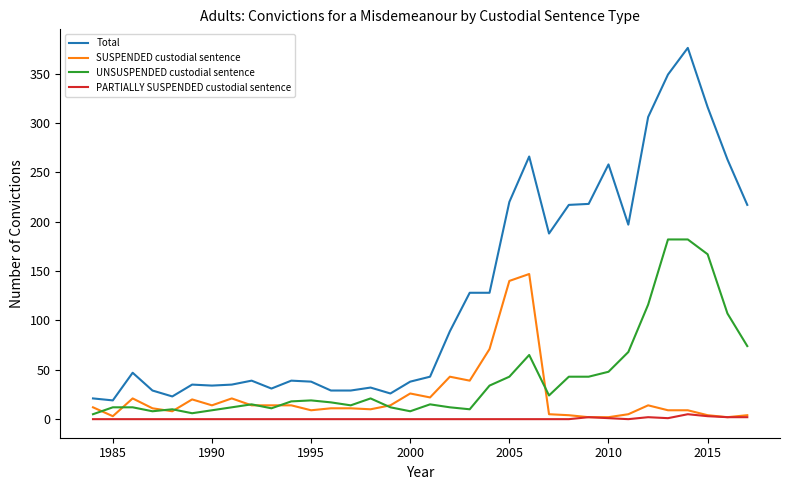

Which series has the largest range (max minus min)?

Total